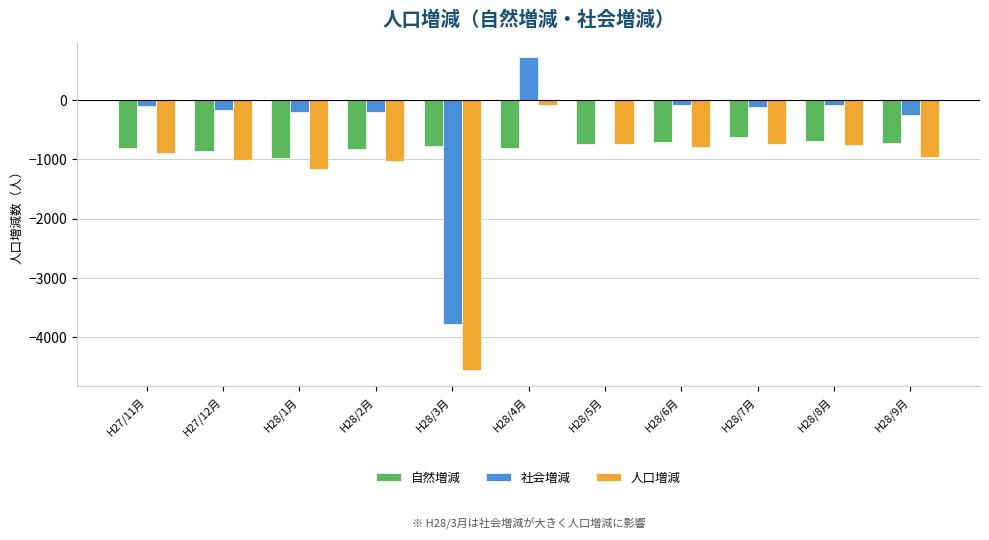

How many values in the 自然増減 series exceed -770?

5